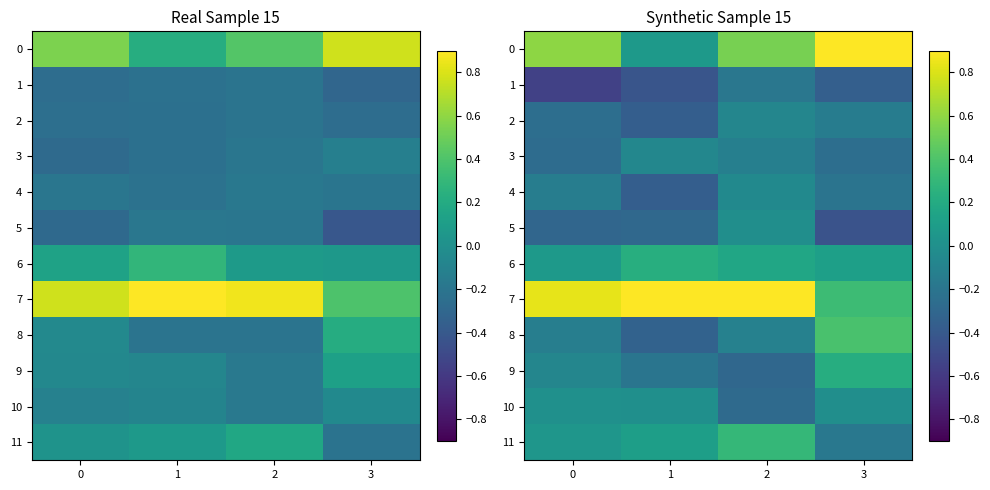

What is the spread (max minus min) of values at 3?

1.3